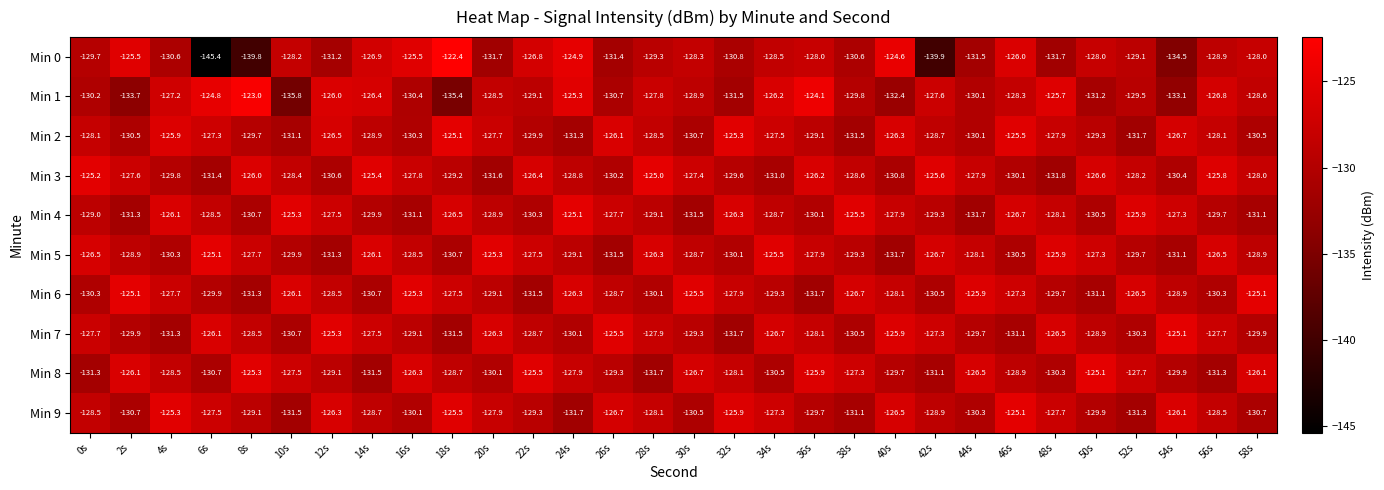

What is the sum of the Min 3 values at 20s and 6s?

-263.0